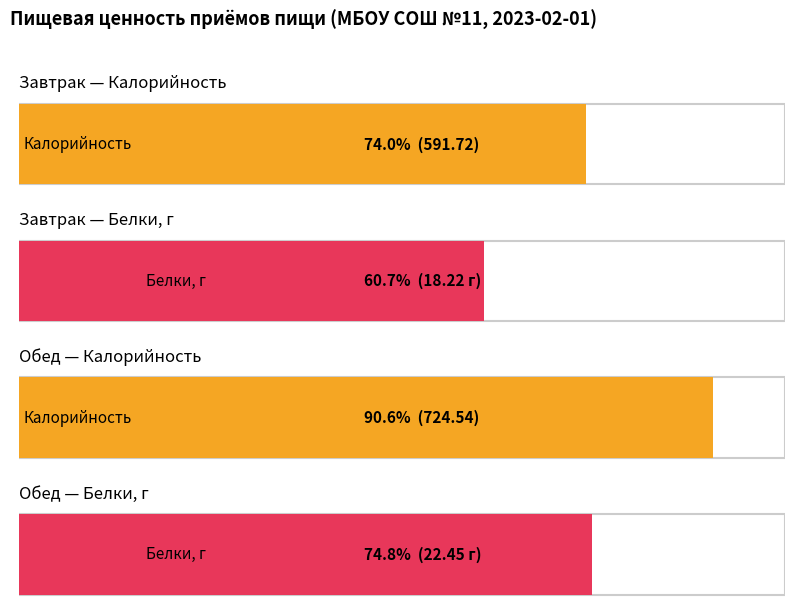

Rank the series by their maximum value, from lowest to highest.

Белки, г, Калорийность